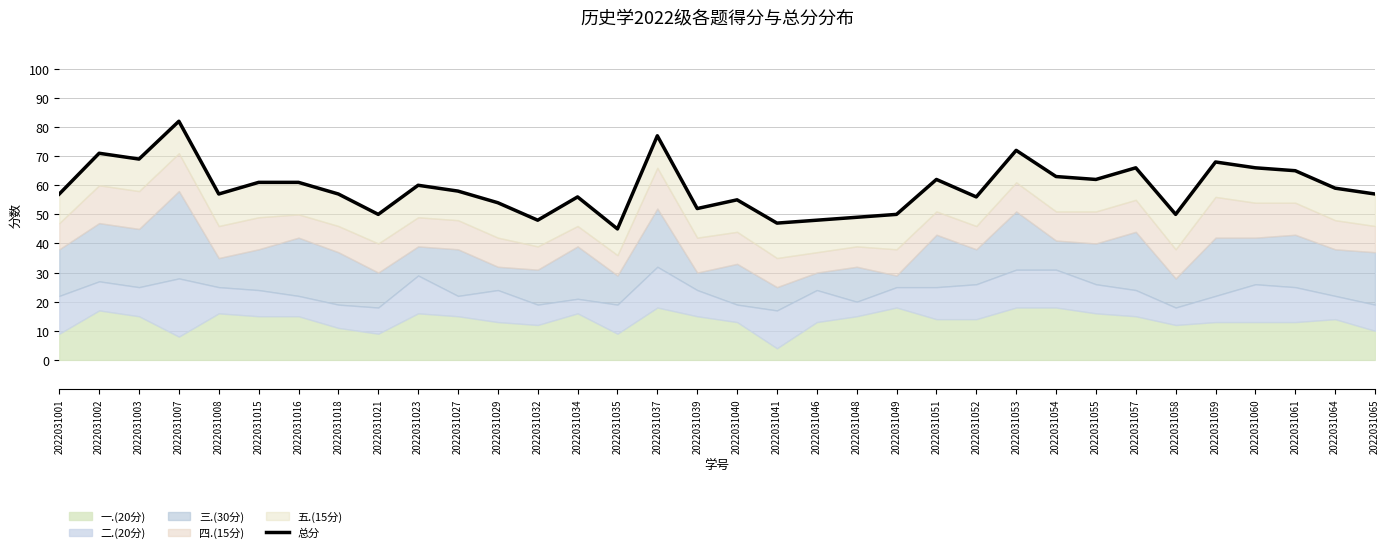

Reading right to left, what are all the values shown in this chart?

57	59	65	66	68	50	66	62	63	72	56	62	50	49	48	47	55	52	77	45	56	48	54	58	60	50	57	61	61	57	82	69	71	57